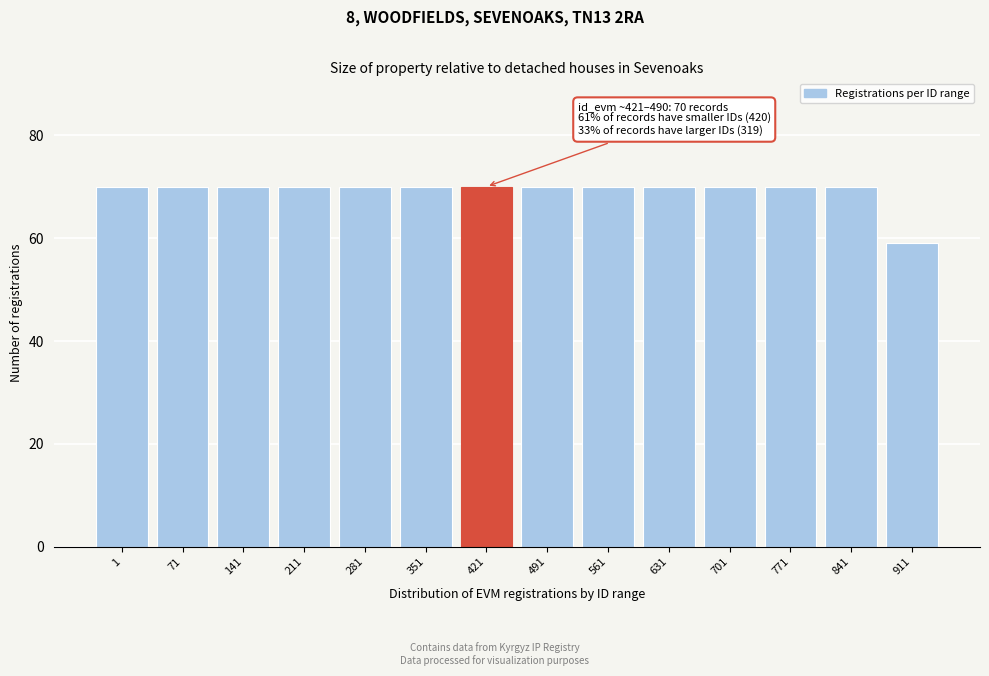

Reading left to right, transcribe all the data shown in this chart.

1=70	71=70	141=70	211=70	281=70	351=70	421=70	491=70	561=70	631=70	701=70	771=70	841=70	911=59